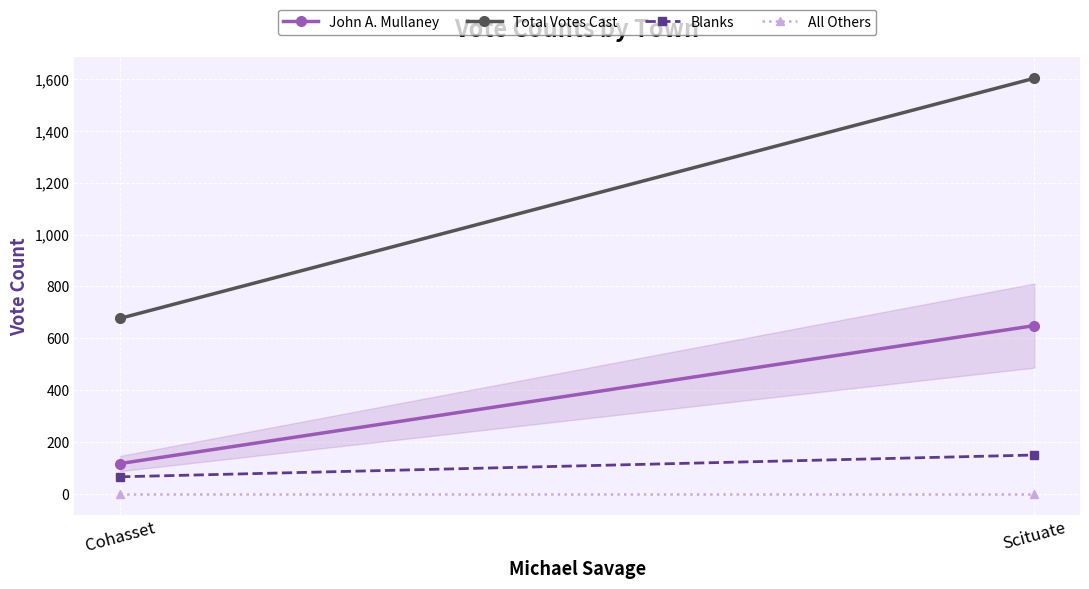

What is the spread (max minus min) of values at Scituate?

1603